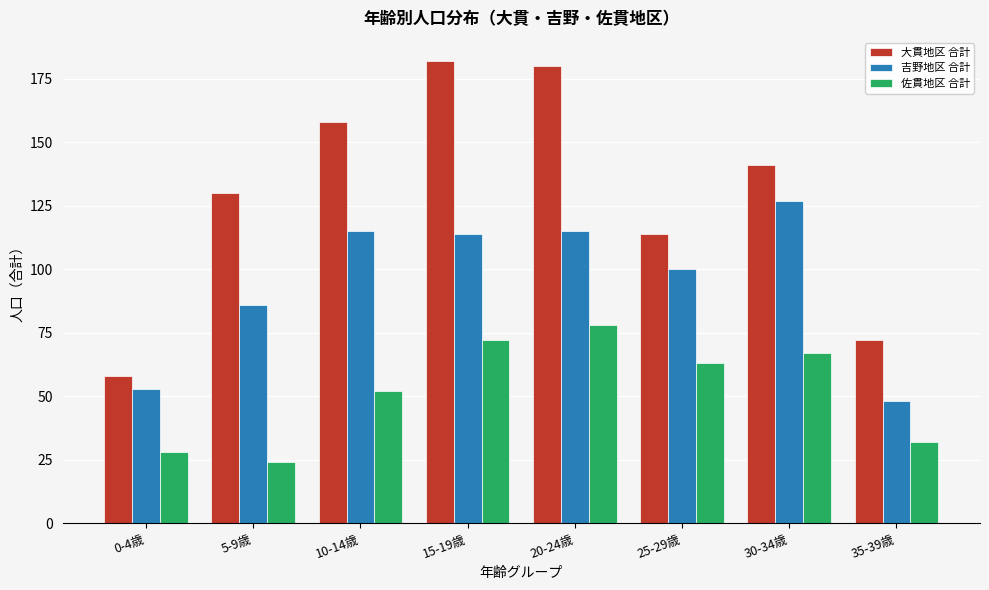

Reading left to right, transcribe all the data shown in this chart.

大貫地区 合計: 0-4歳=58	5-9歳=130	10-14歳=158	15-19歳=182	20-24歳=180	25-29歳=114	30-34歳=141	35-39歳=72
吉野地区 合計: 0-4歳=53	5-9歳=86	10-14歳=115	15-19歳=114	20-24歳=115	25-29歳=100	30-34歳=127	35-39歳=48
佐貫地区 合計: 0-4歳=28	5-9歳=24	10-14歳=52	15-19歳=72	20-24歳=78	25-29歳=63	30-34歳=67	35-39歳=32